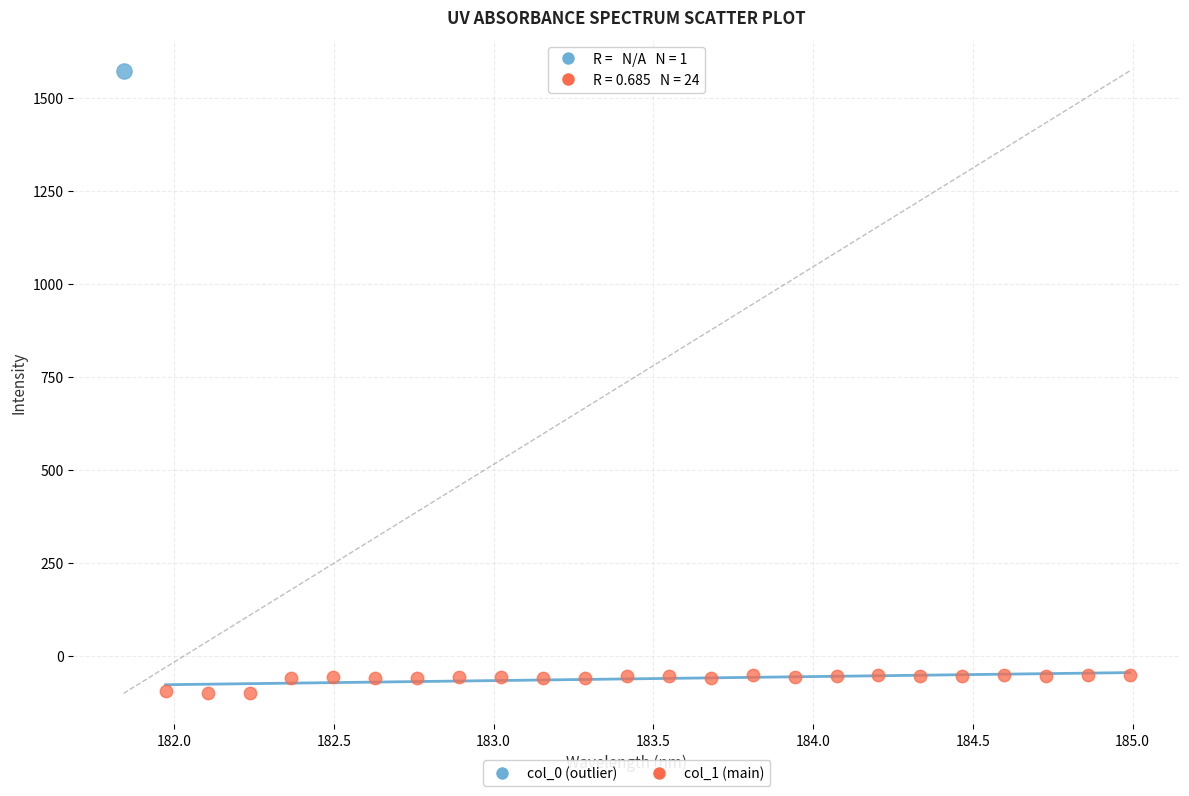

What are all the series names shown in the legend?

col_0 (outlier), col_1 (main)